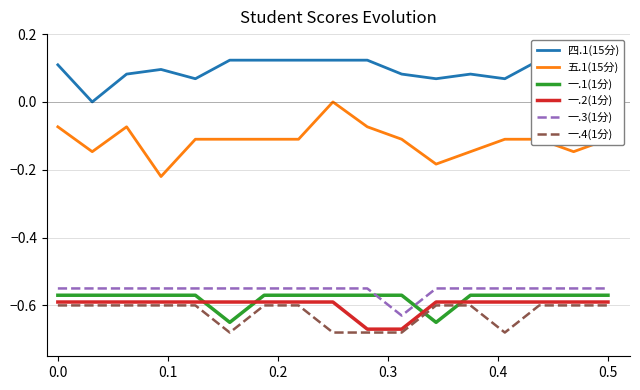

True or false: 一.3(1分) and 一.4(1分) cross at least once.

False